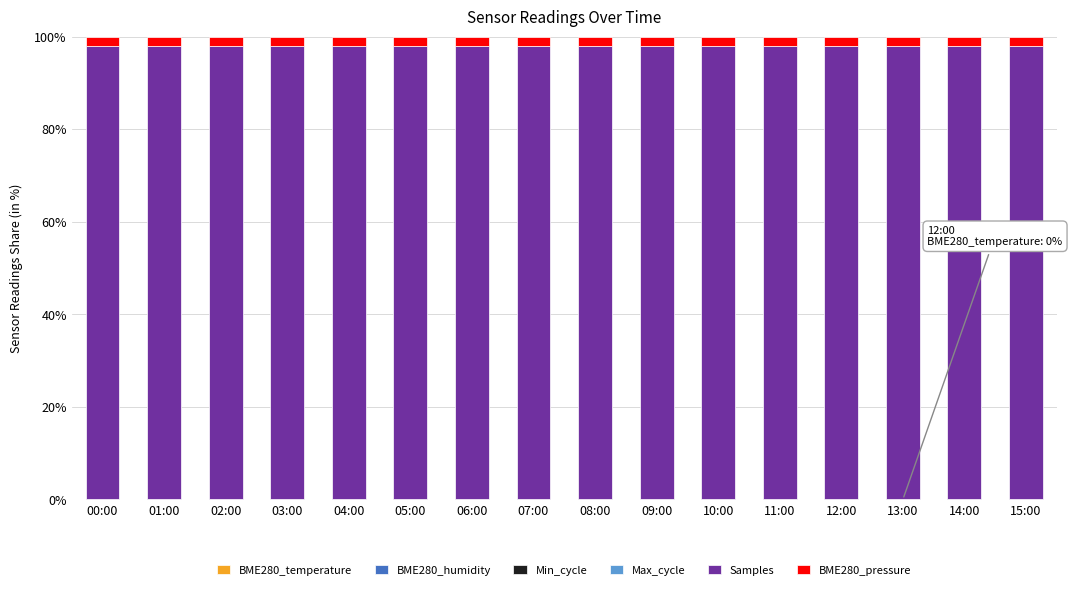

How many data points does each series have?

16